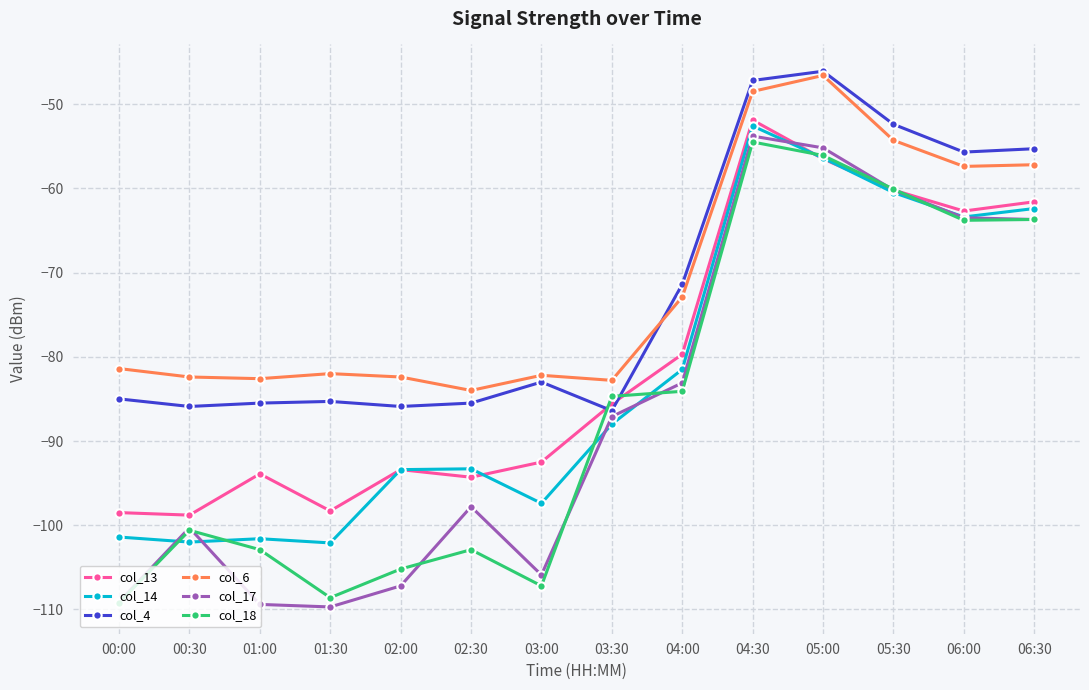

Which series ends up on top after the final intersection of col_18 and col_13?

col_13